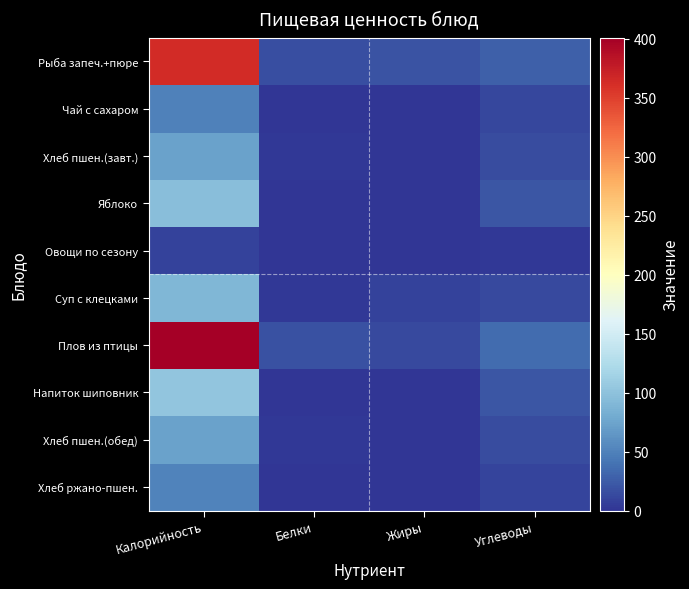

Between Калорийность and Белки, which series saw the biggest shift?

Плов из птицы